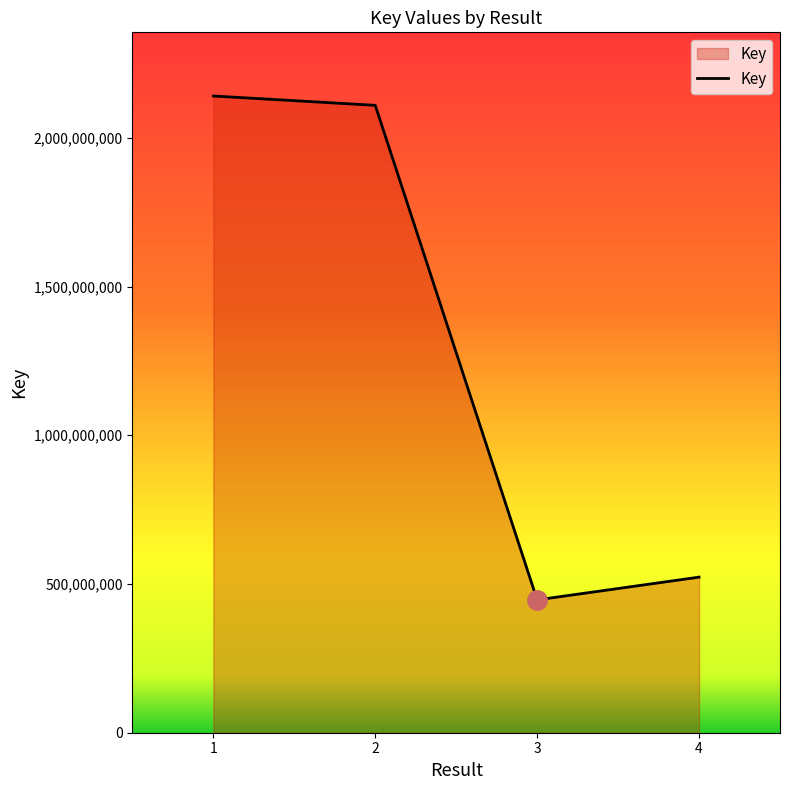

What is the change in value from 3 to 4?

+76423948